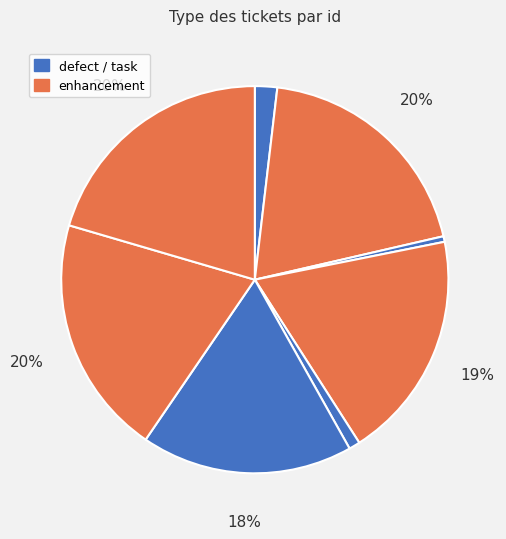

To the nearest percent, what is the difference between the largest and smallest slice percentages?

20%